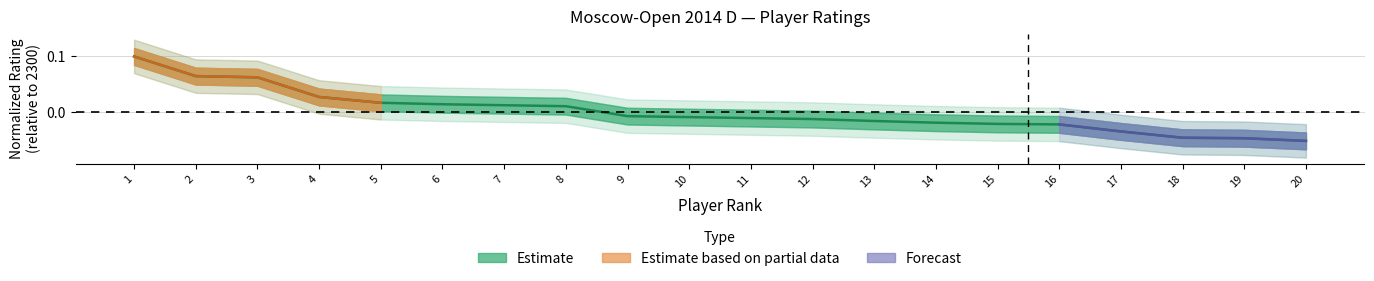

What is the change in value from 4 to 19?

-0.1